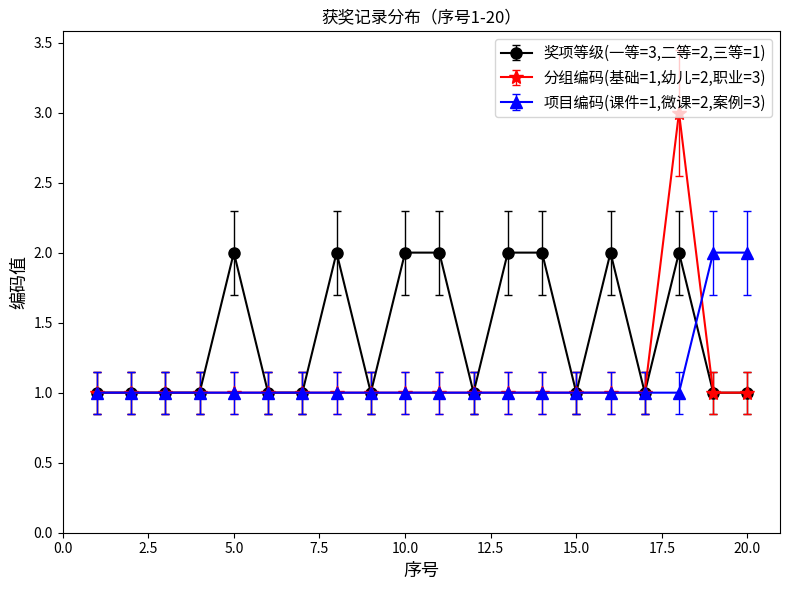

What is the greatest value displayed?

3